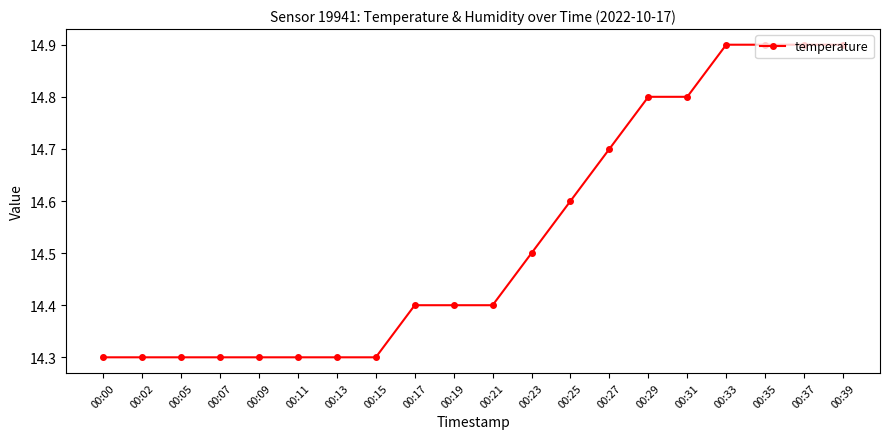

Reading right to left, extract all data points from this chart.

00:39=14.9	00:37=14.9	00:35=14.9	00:33=14.9	00:31=14.8	00:29=14.8	00:27=14.7	00:25=14.6	00:23=14.5	00:21=14.4	00:19=14.4	00:17=14.4	00:15=14.3	00:13=14.3	00:11=14.3	00:09=14.3	00:07=14.3	00:05=14.3	00:02=14.3	00:00=14.3